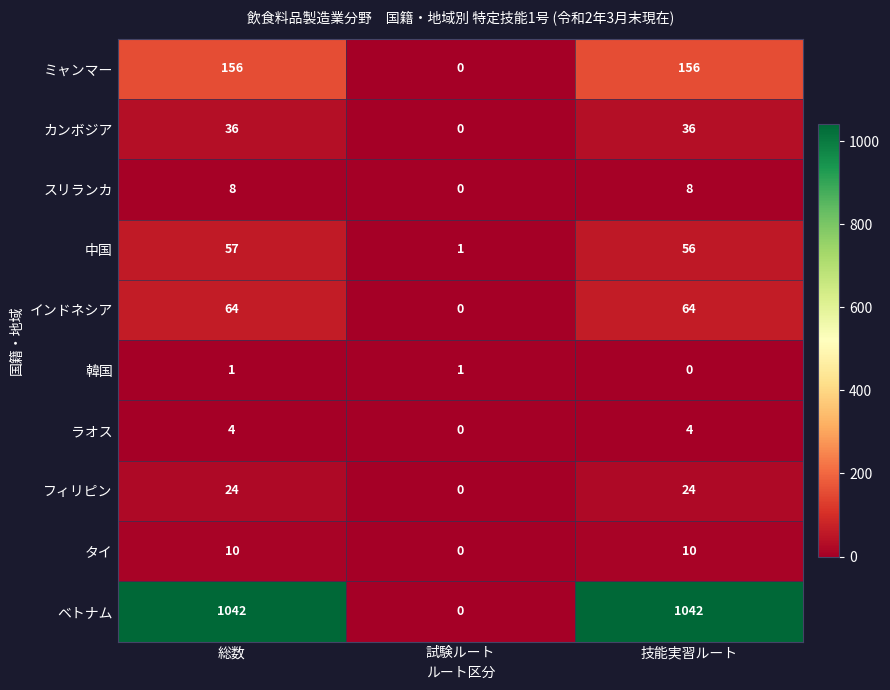

What is the average value of the スリランカ series?

5